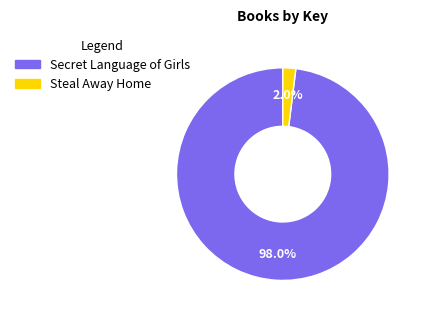

Does Secret Language of Girls represent more than half of the total?

Yes